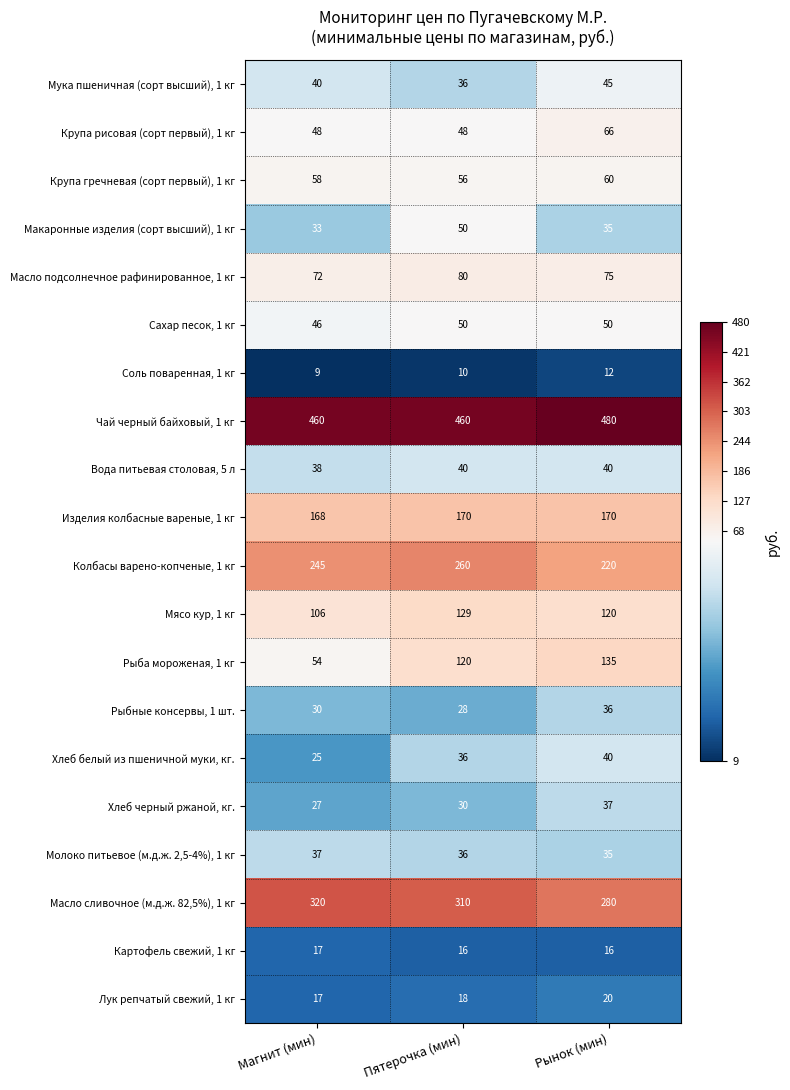

Between Магнит (мин) and Рынок (мин), which series saw the biggest shift?

Рыба мороженая, 1 кг